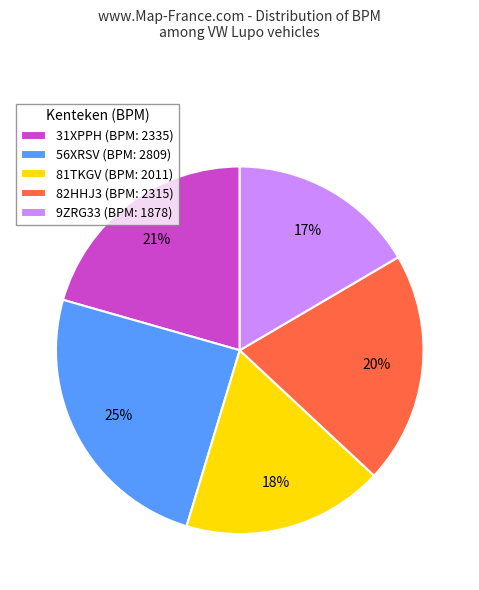

To the nearest percent, what portion does 56XRSV represent?

25%